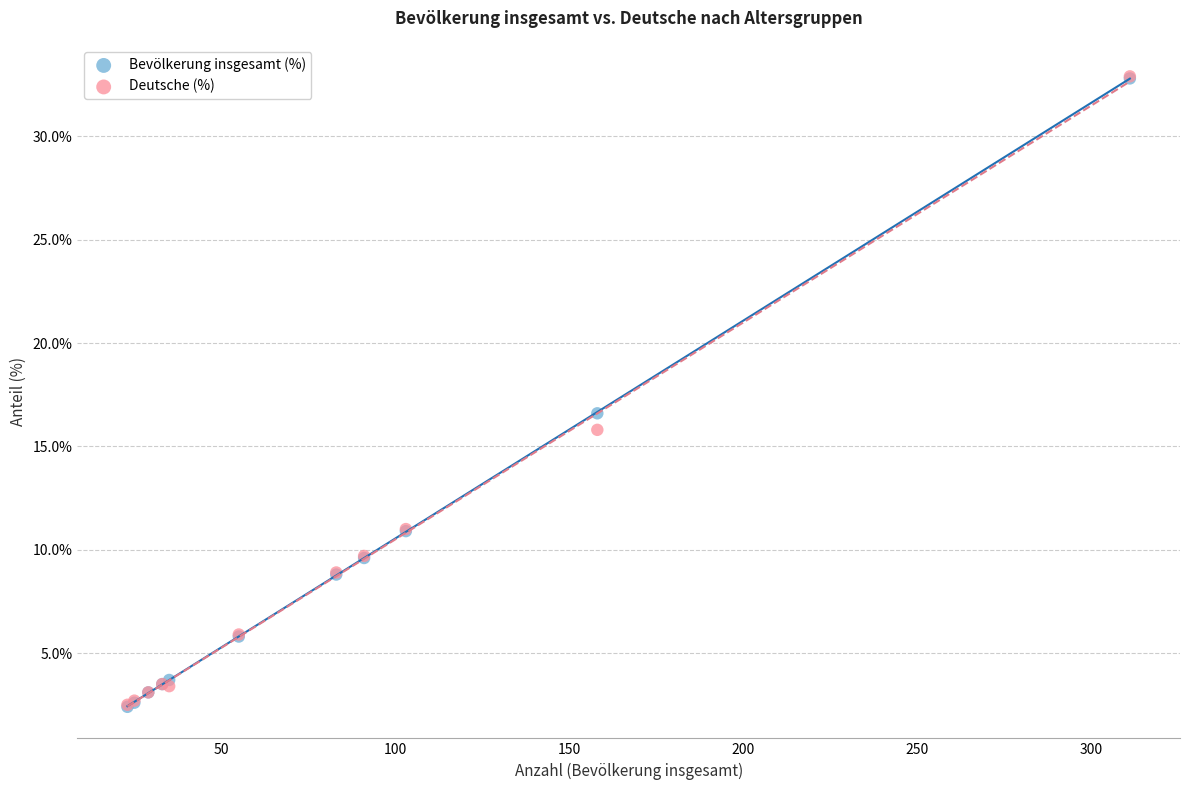

Across all series, what Y value is closest to 17?

16.6